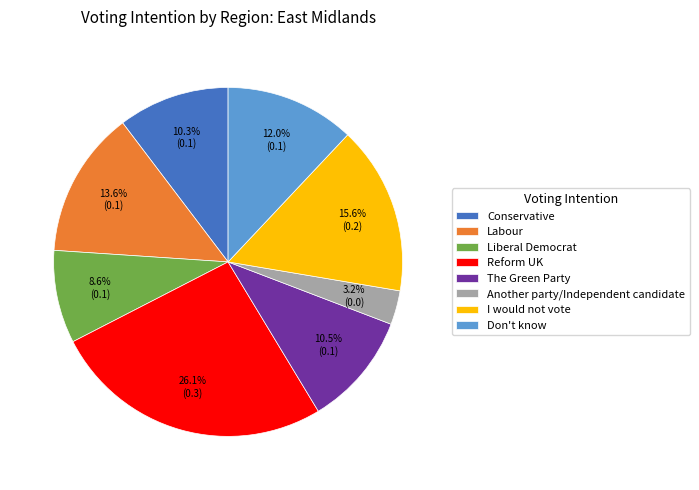

Is there any slice that represents more than half of the pie?

No